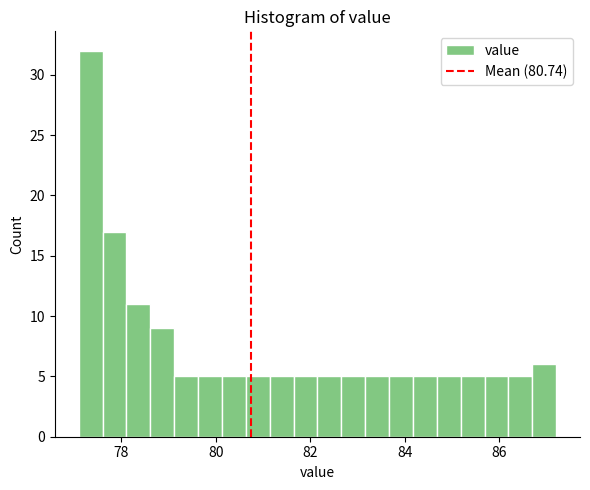

Around what value on the x-axis is the tallest bar? Give the approximate position of its centre, as read against the axis.

77.4